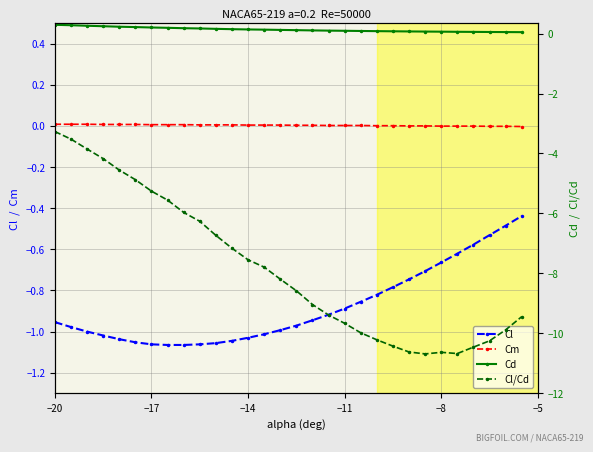

The Cl series shows -1.9 at −5. True or false?

False